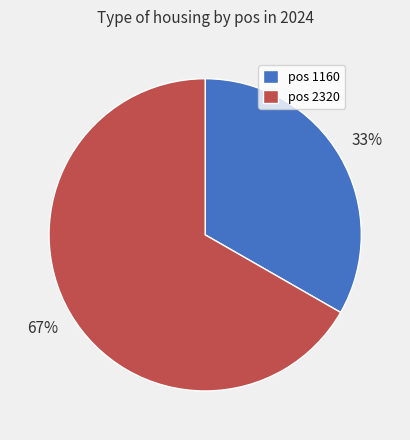

To the nearest percent, what is the average slice percentage?

50%